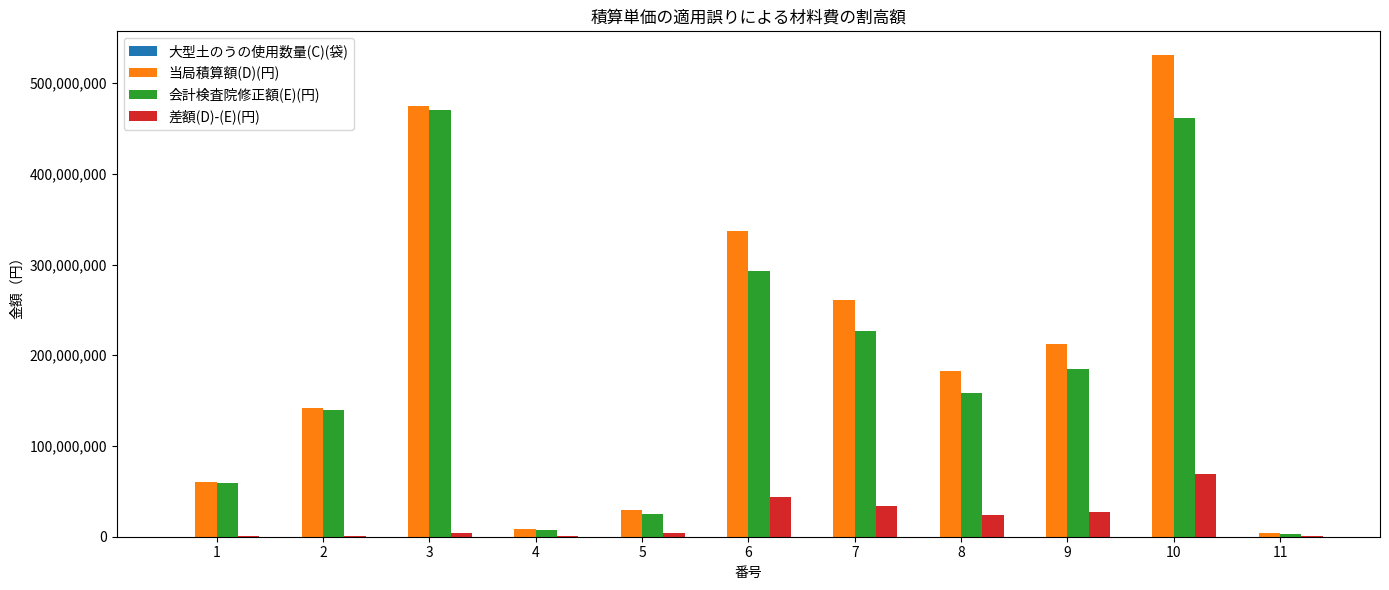

At which category is the sum across all series the highest?

10